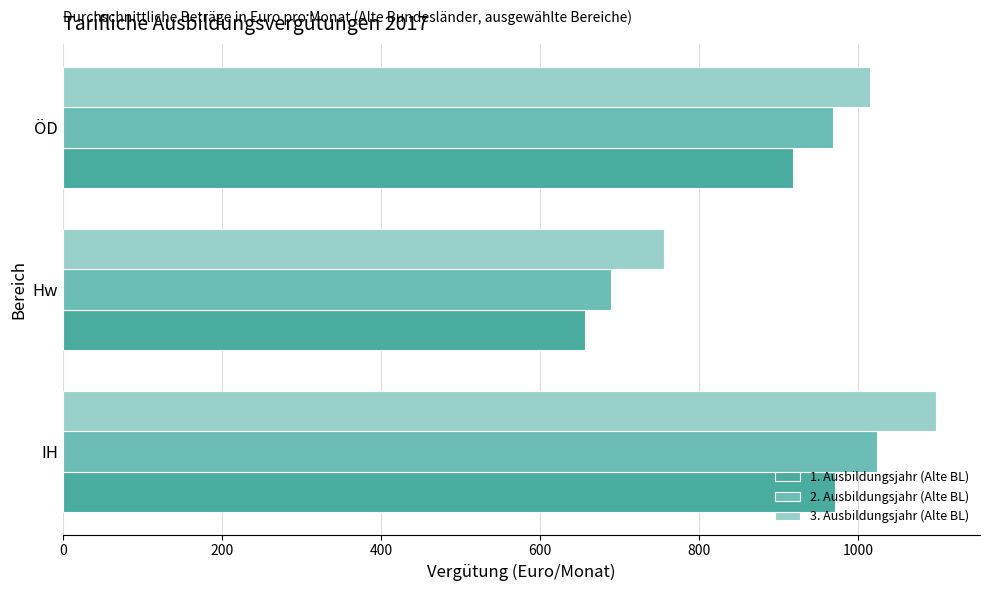

What is the sum of all 3. Ausbildungsjahr (Alte BL) values?

2868